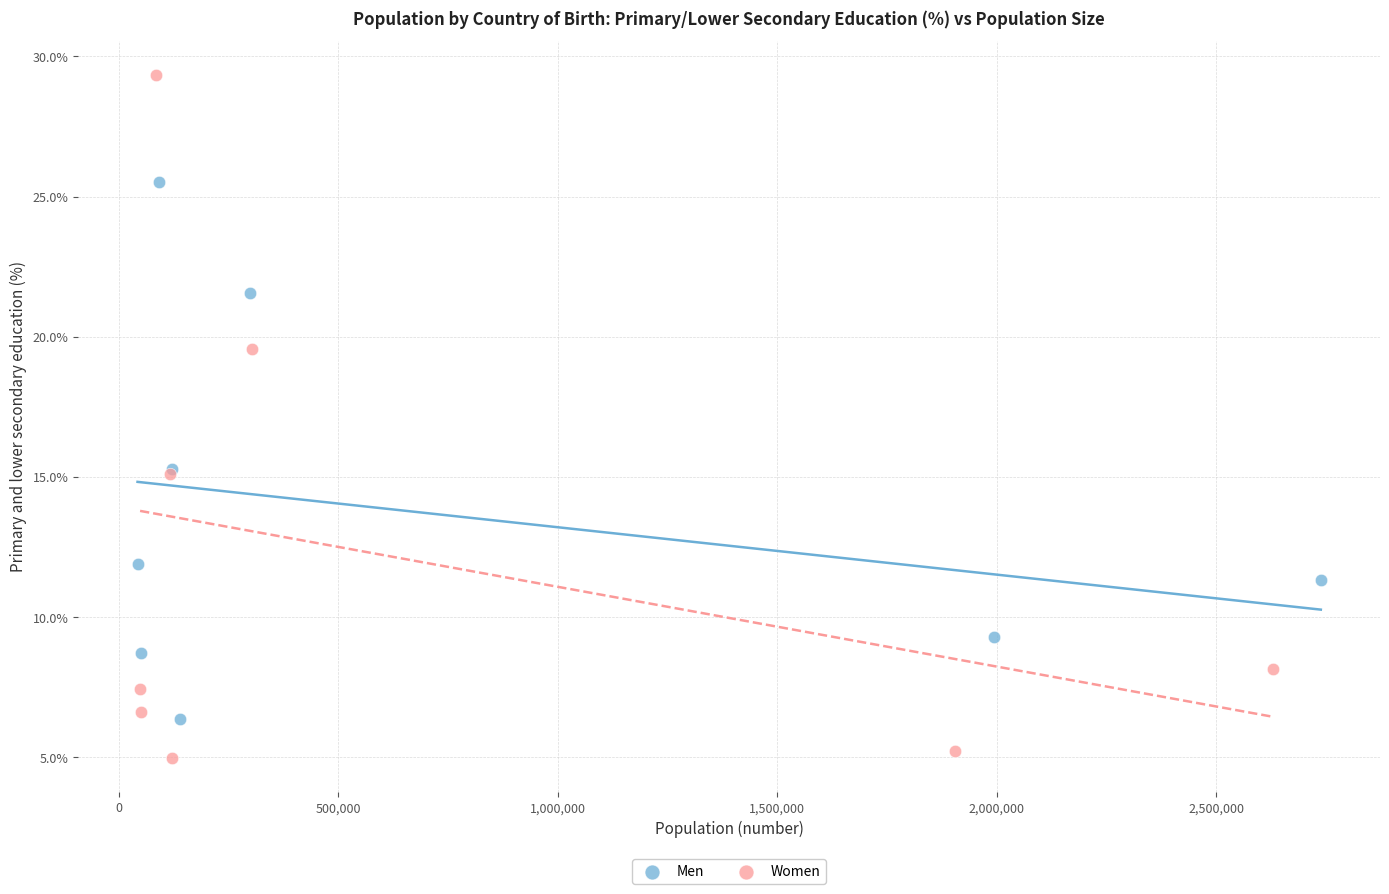

Which series reaches the minimum Y coordinate?

Women